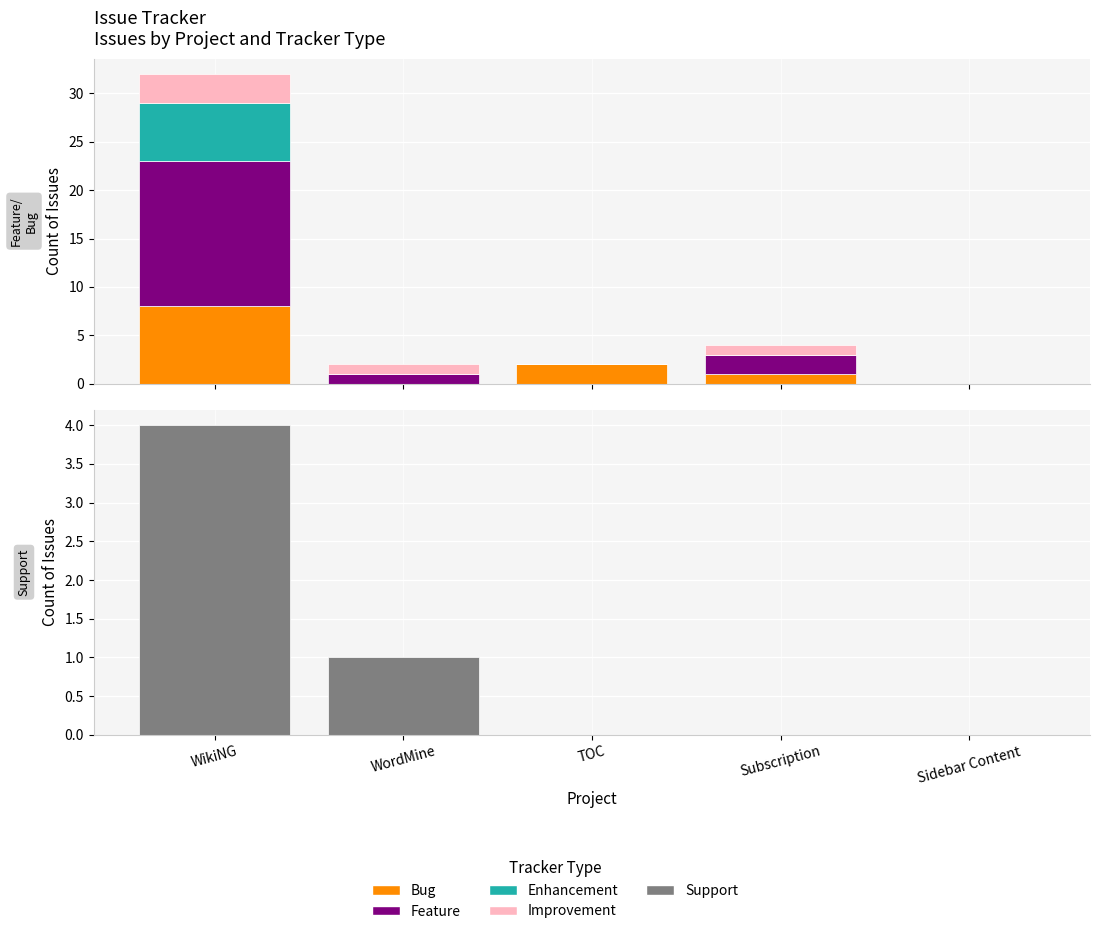

How many bars are there in total?

25